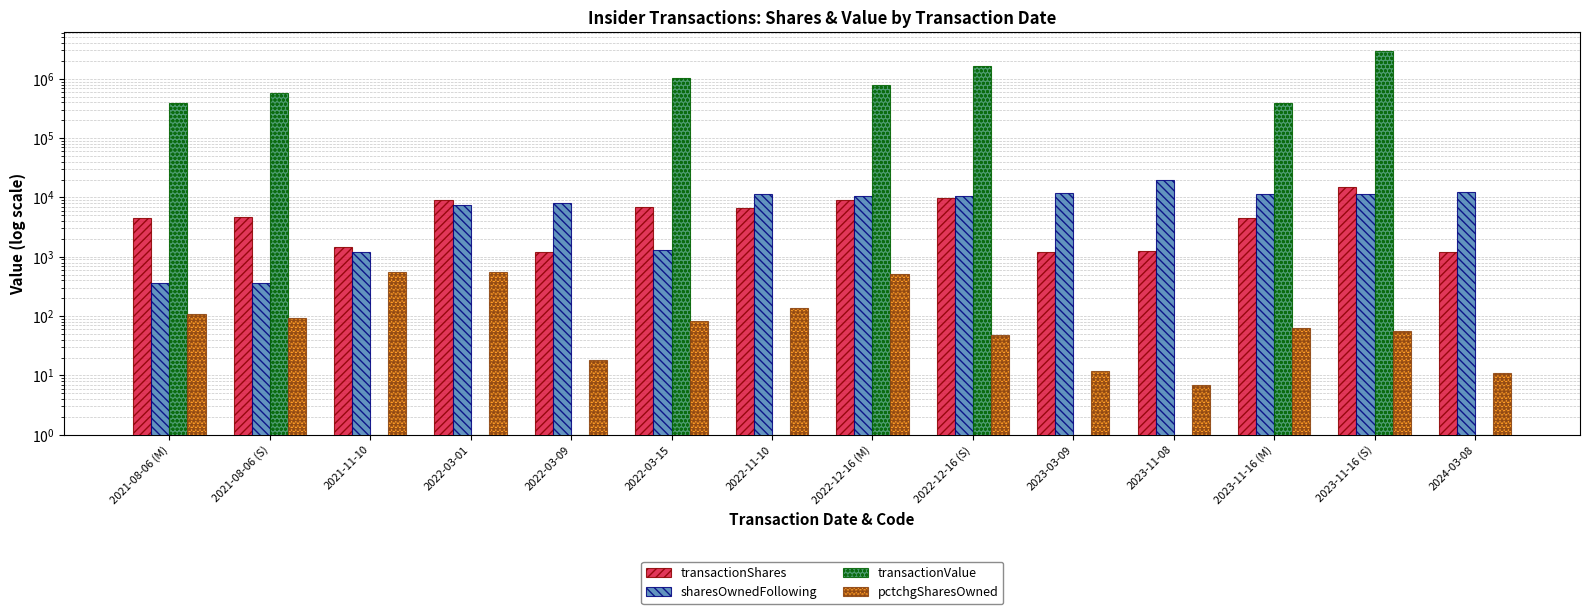

How many data points does each series have?

14